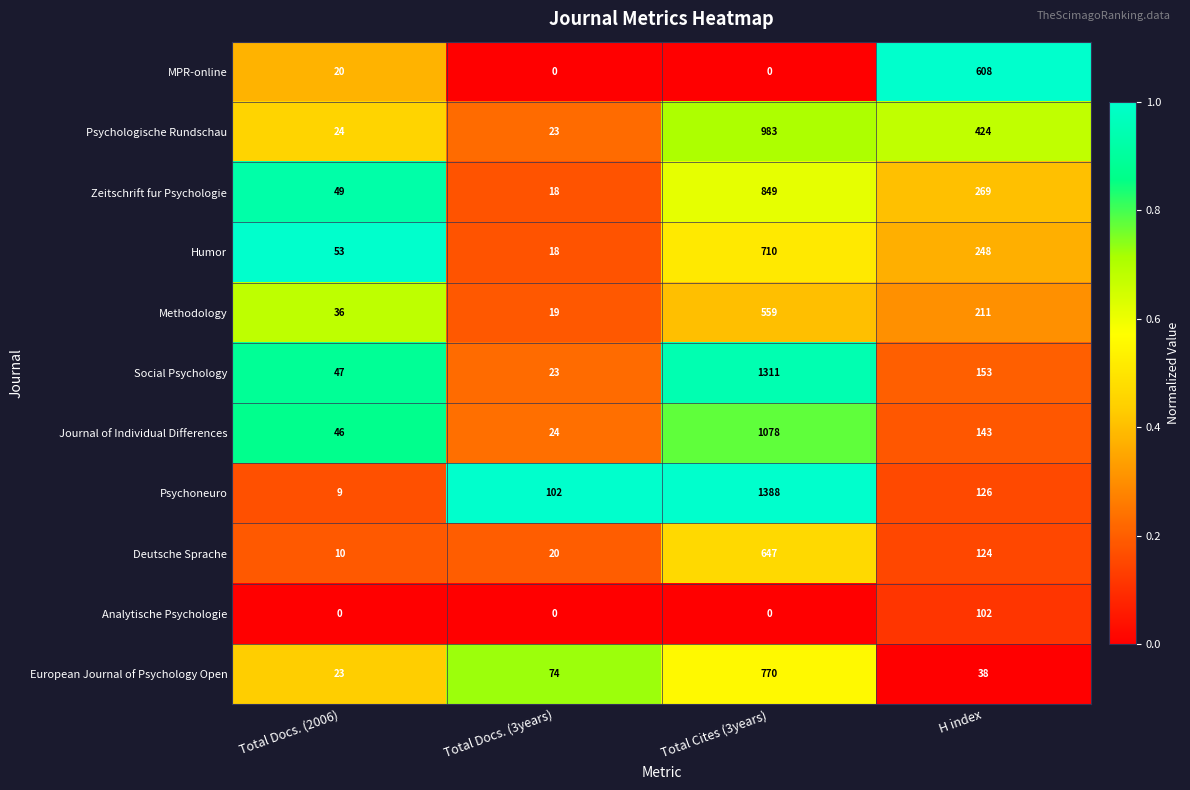

True or false: Humor has a value of 53 at Total Docs. (2006).

True